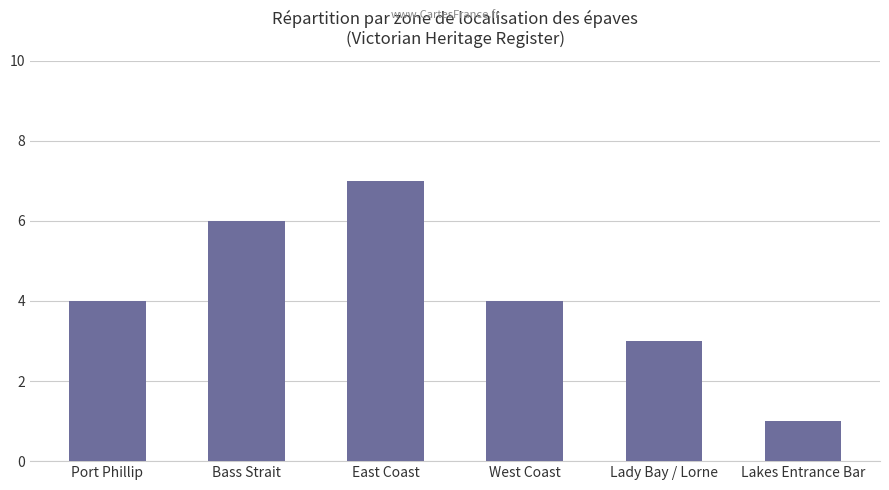

Reading left to right, extract all data points from this chart.

4	6	7	4	3	1